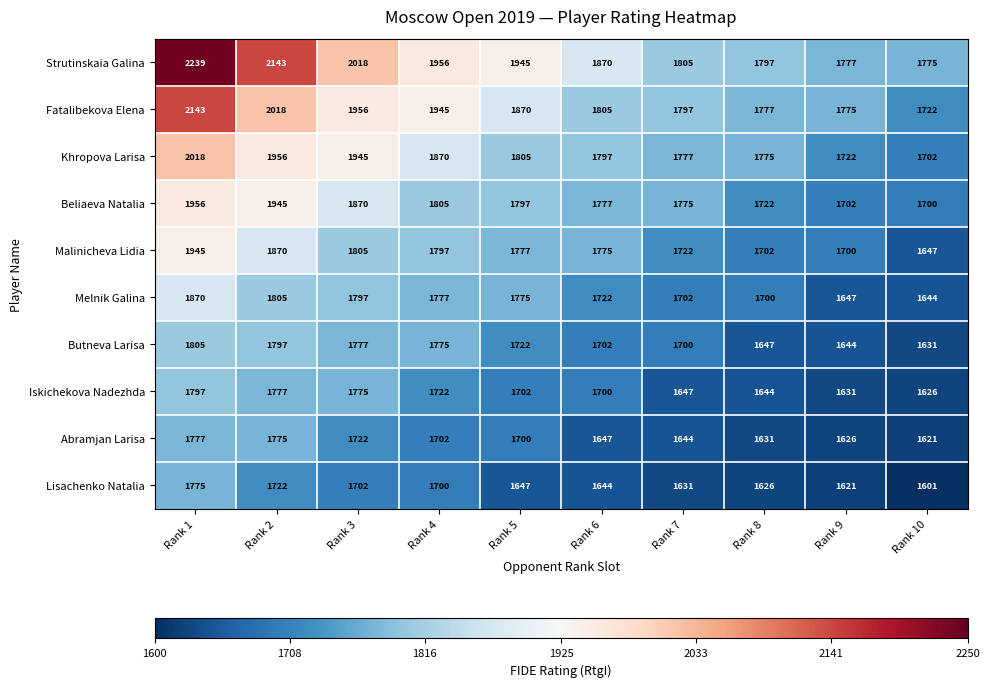

What is the total value across all series at Rank 1?

19325